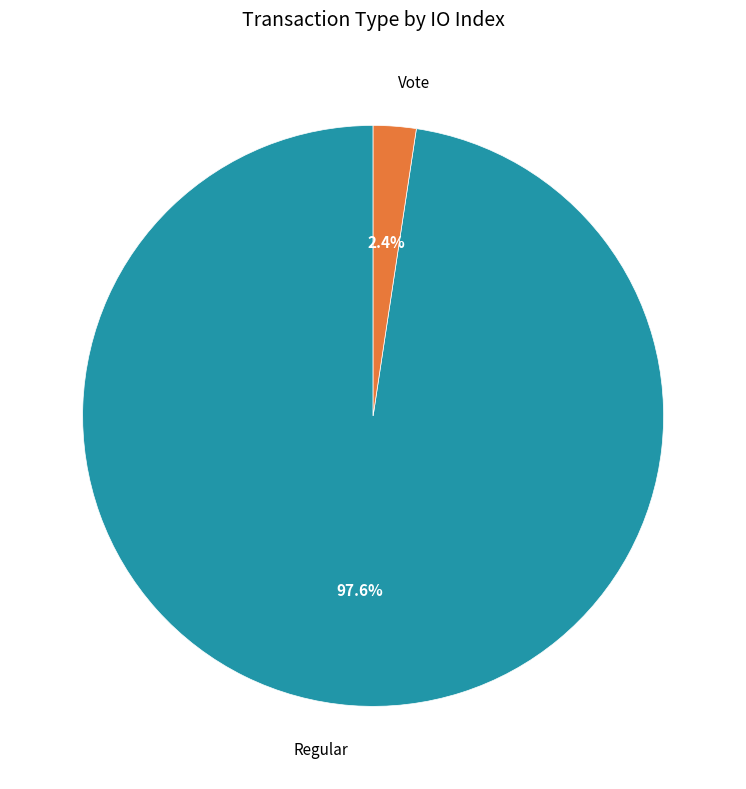

What percentage is the Regular slice, to the nearest percent?

98%